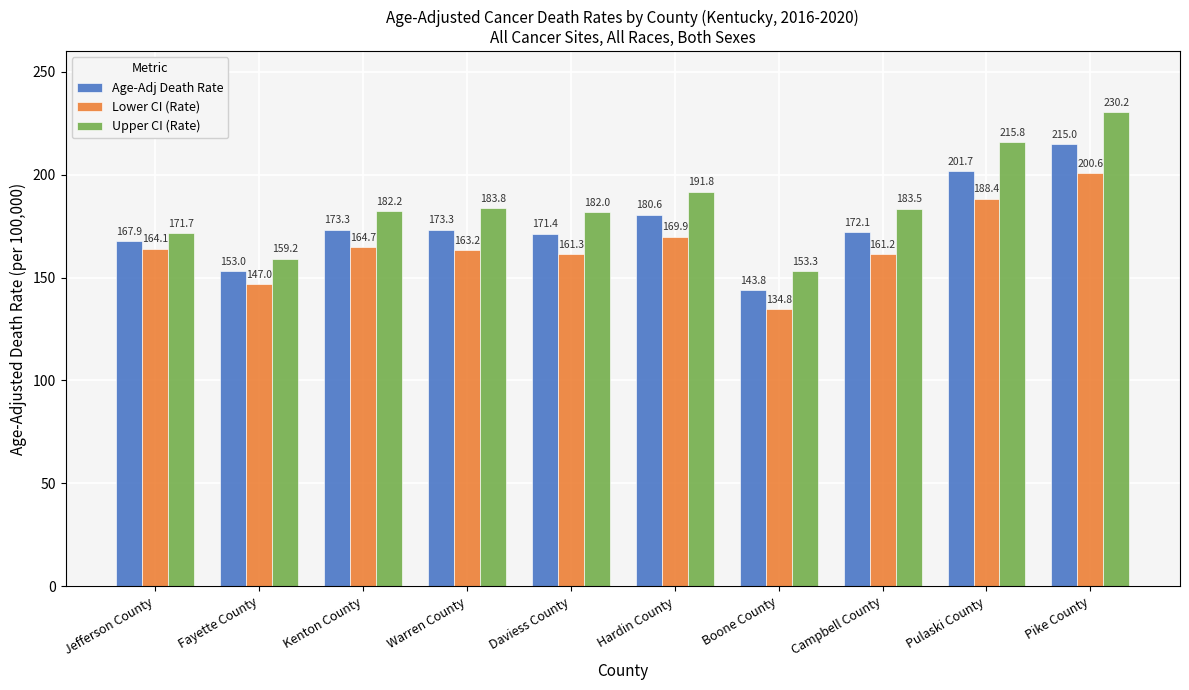

What is the difference between the second highest and second lowest values in the Age-Adj Death Rate series?

48.7